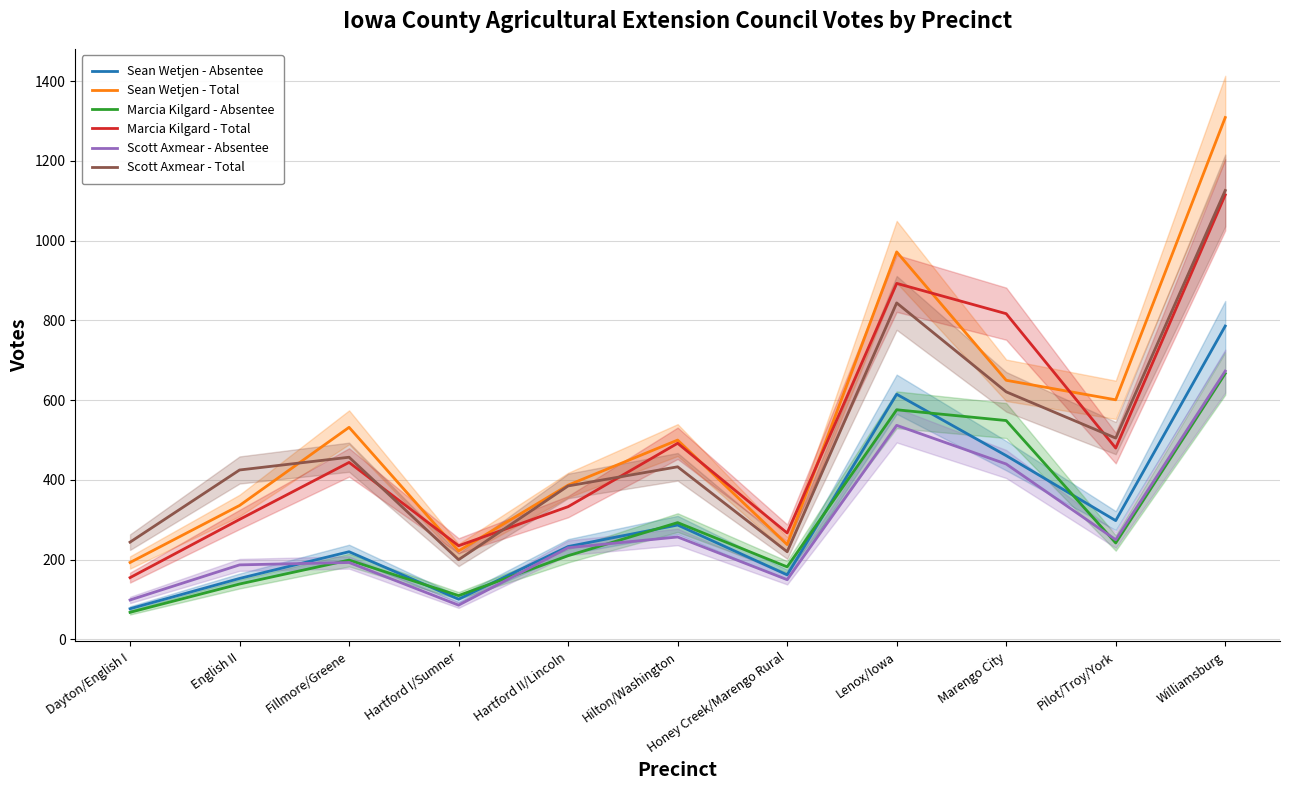

At which label does Scott Axmear - Absentee first exceed 230?

Hilton/Washington